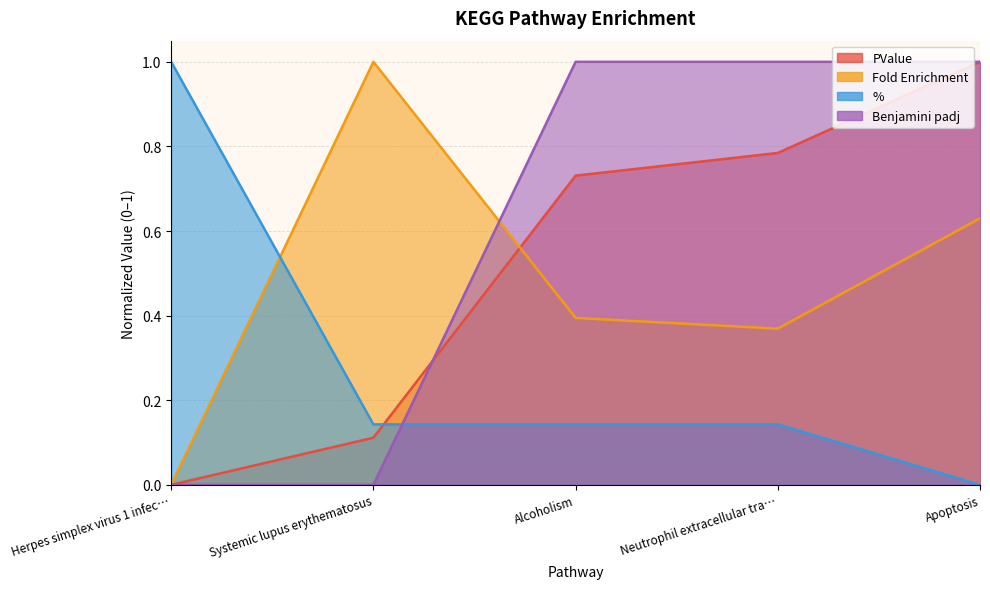

Is the value of Pop Hits at Alcoholism greater than the value of Benjamini padj at Herpes simplex virus 1 infec…?

Yes